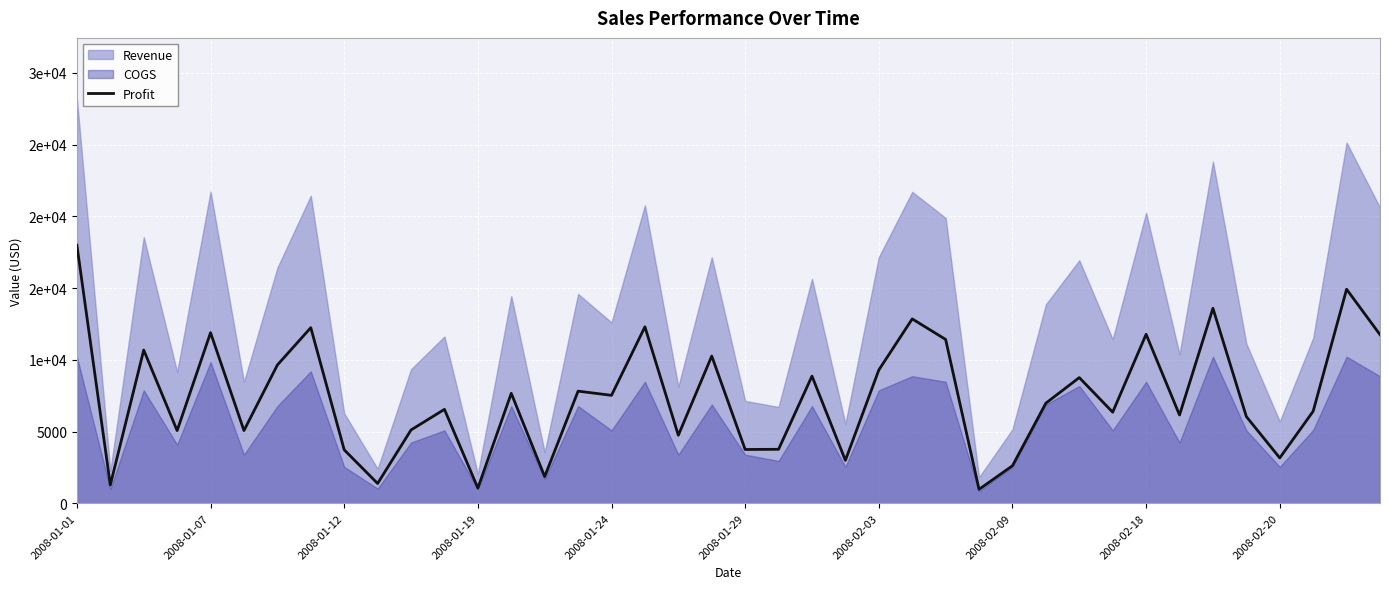

At which label is the value closest to 9480?

2008-02-03